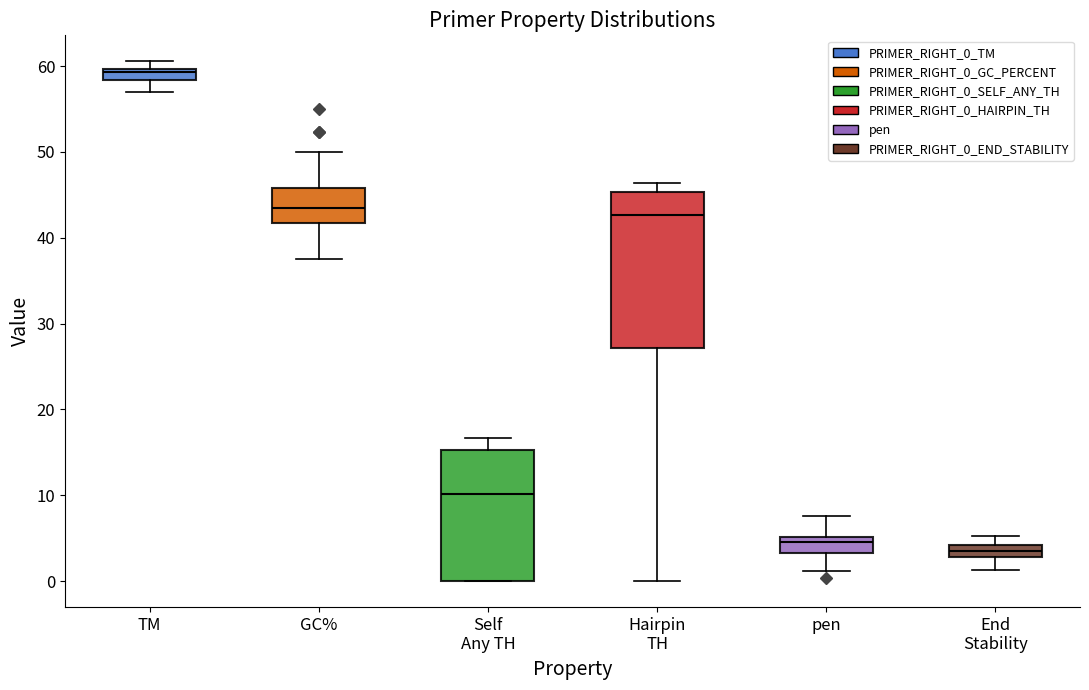

Comparing the boxes themselves (not the whiskers), which one is the tallest?

Hairpin TH